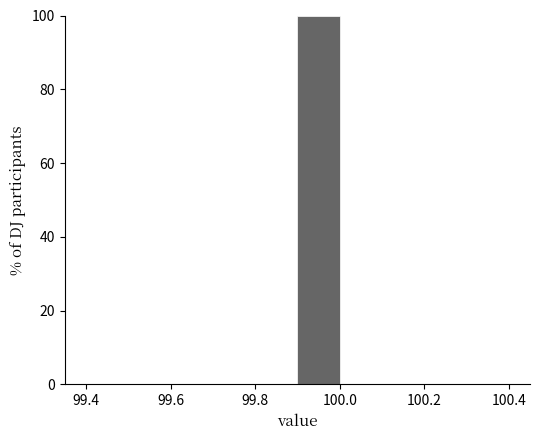

Which range on the x-axis has the tallest bar?

99.9 to 100.0